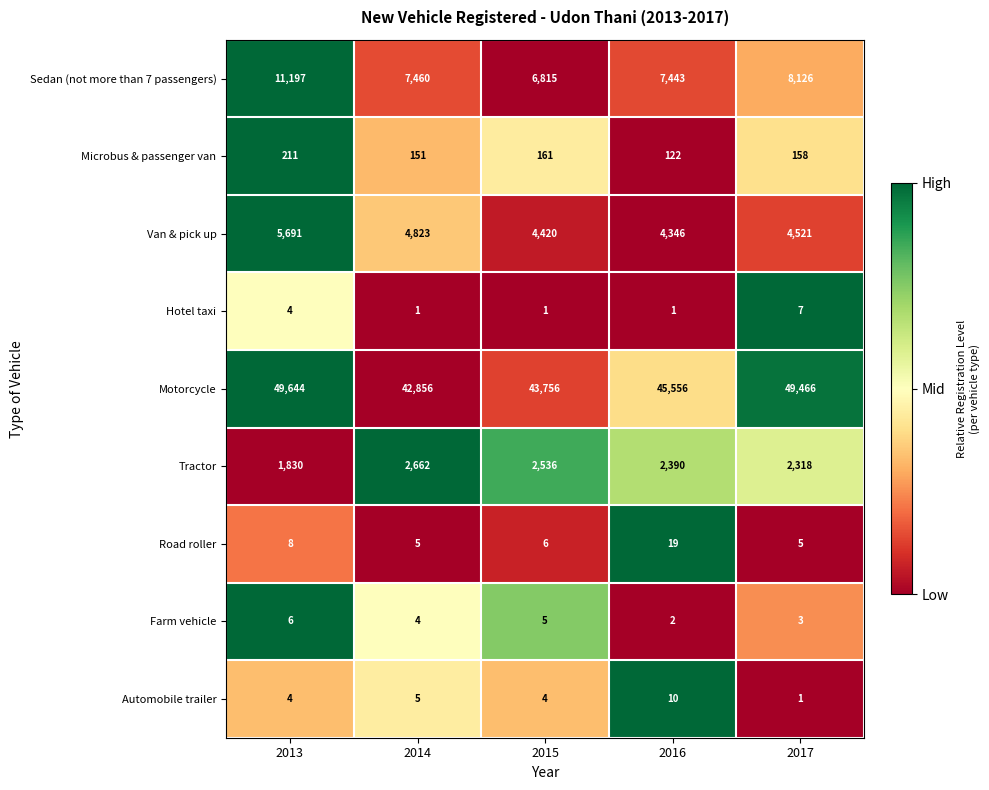

Which label corresponds to the largest value in the chart?

2013